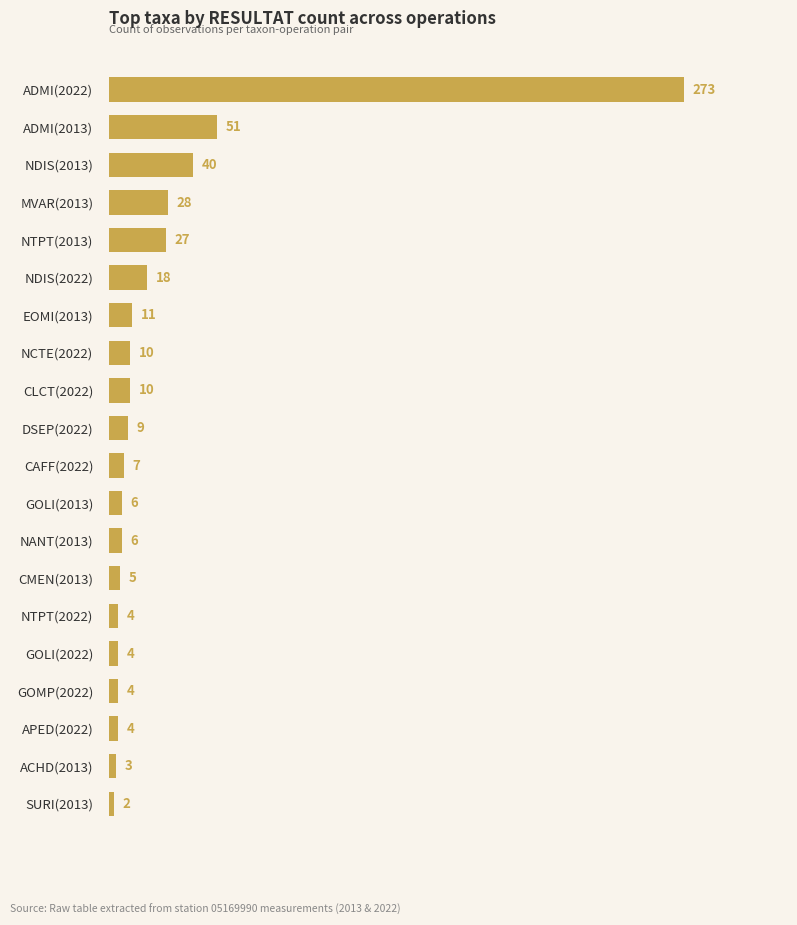

What is the label of the 11th bar from the bottom?

DSEP(2022)